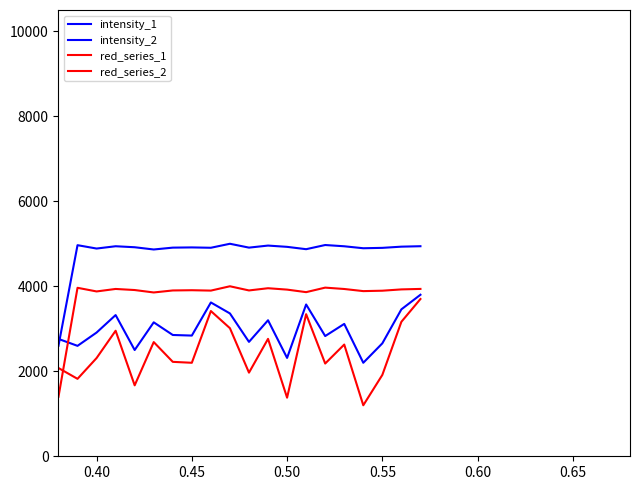

Which series ends up on top after the final intersection of intensity_1 and intensity_2?

intensity_1